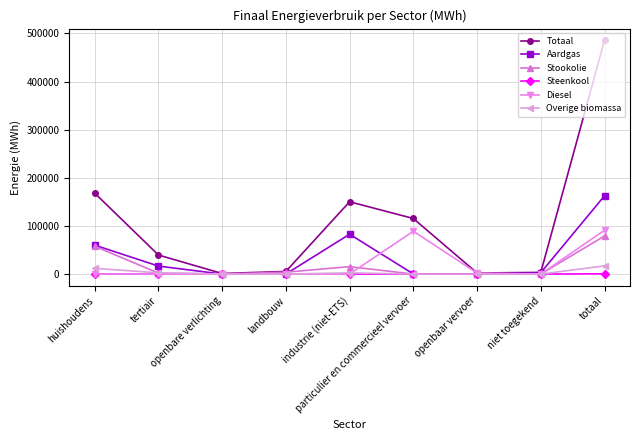

How many data points in Diesel are above 0?

3